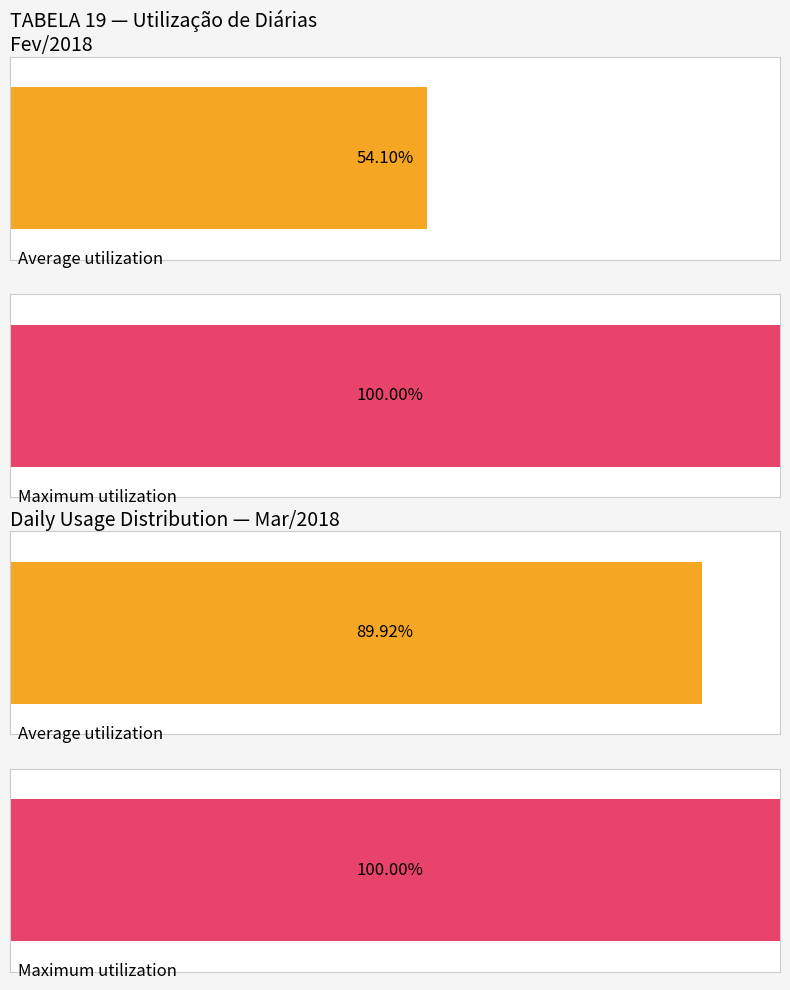

The value of TOTAL Qte. Diarias at 0 is -133. True or false?

False